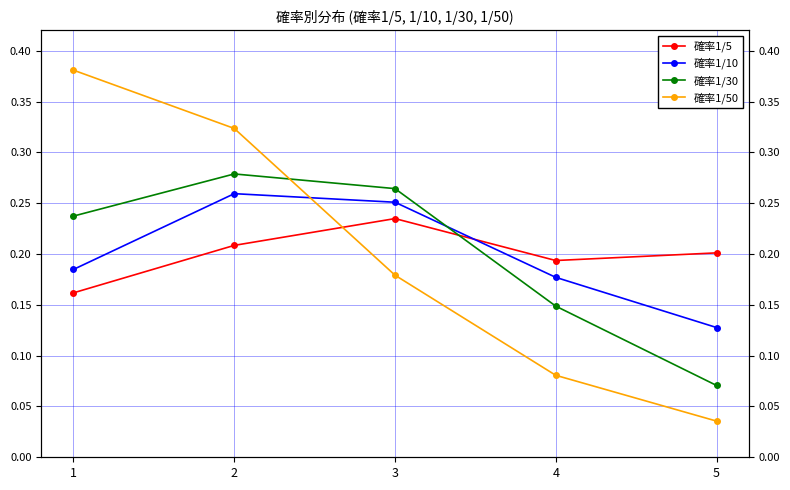

Which series changed the most between 4 and 5?

確率1/30